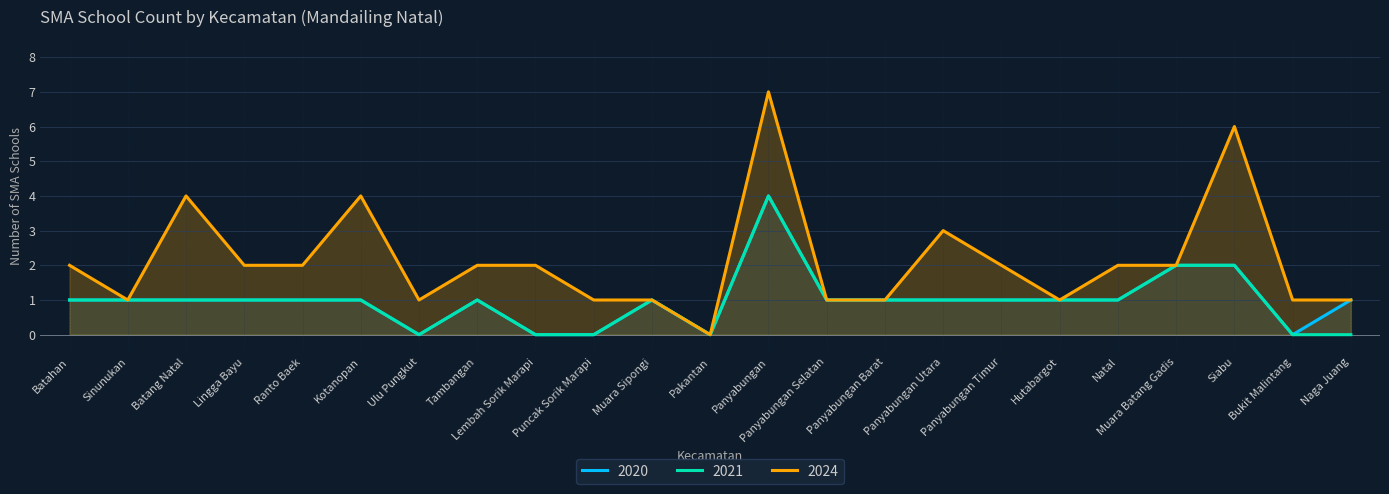

What is the approximate value of 2020 at Panyabungan?

4